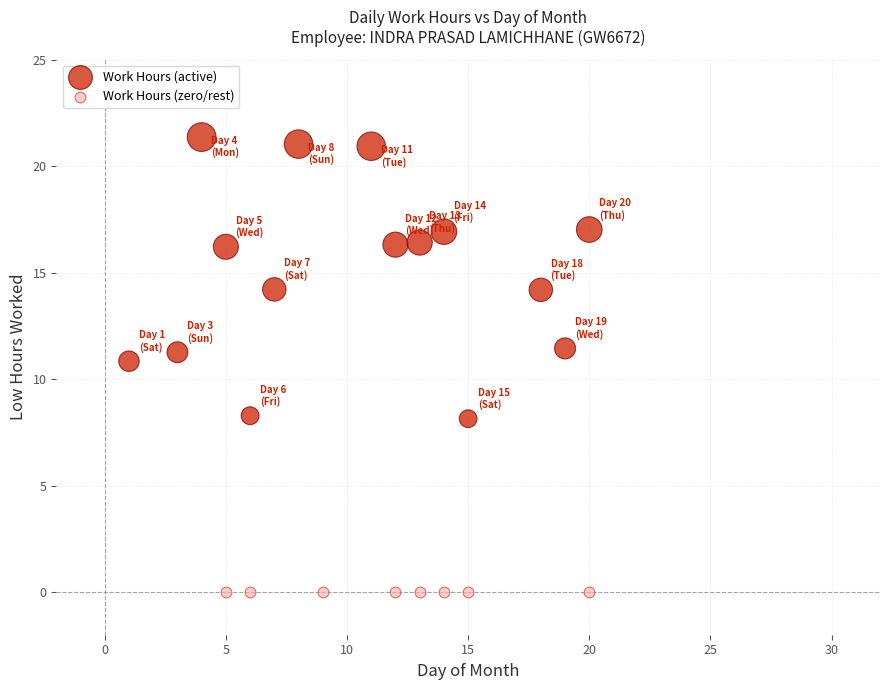

What are all the series names shown in the legend?

Work Hours (active), Work Hours (zero/rest)